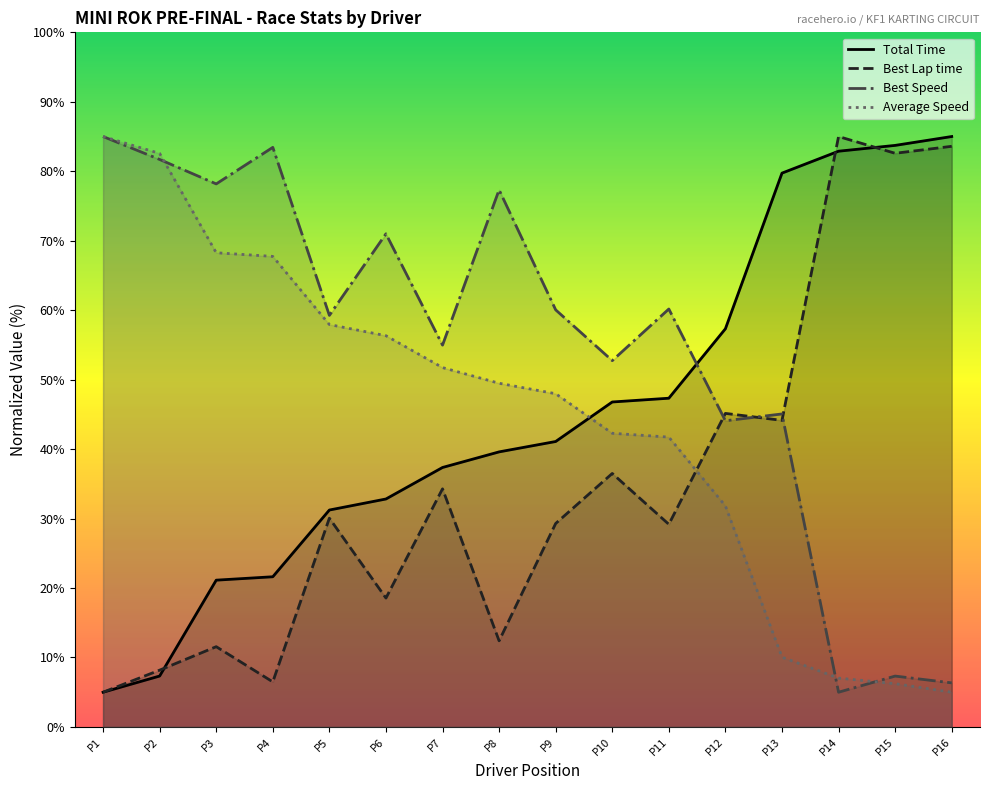

At P11, list the series in order from smallest to largest.

Best Lap time, Average Speed, Total Time, Best Speed